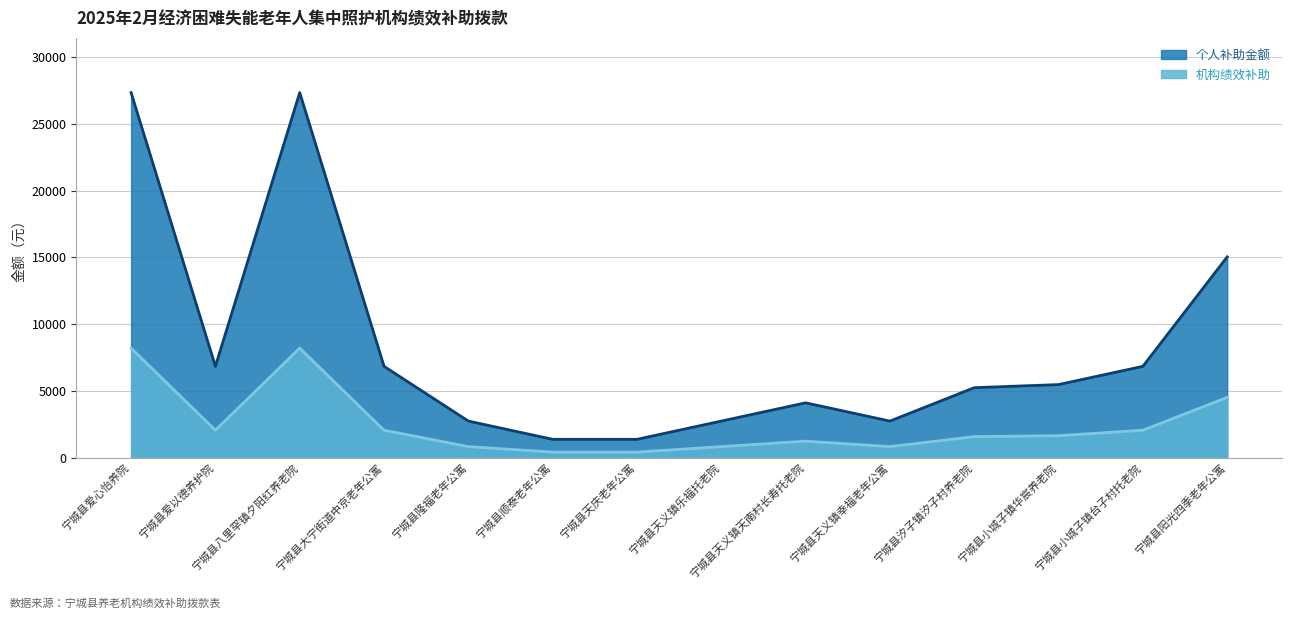

What are all the series names shown in the legend?

个人补助金额, 机构绩效补助